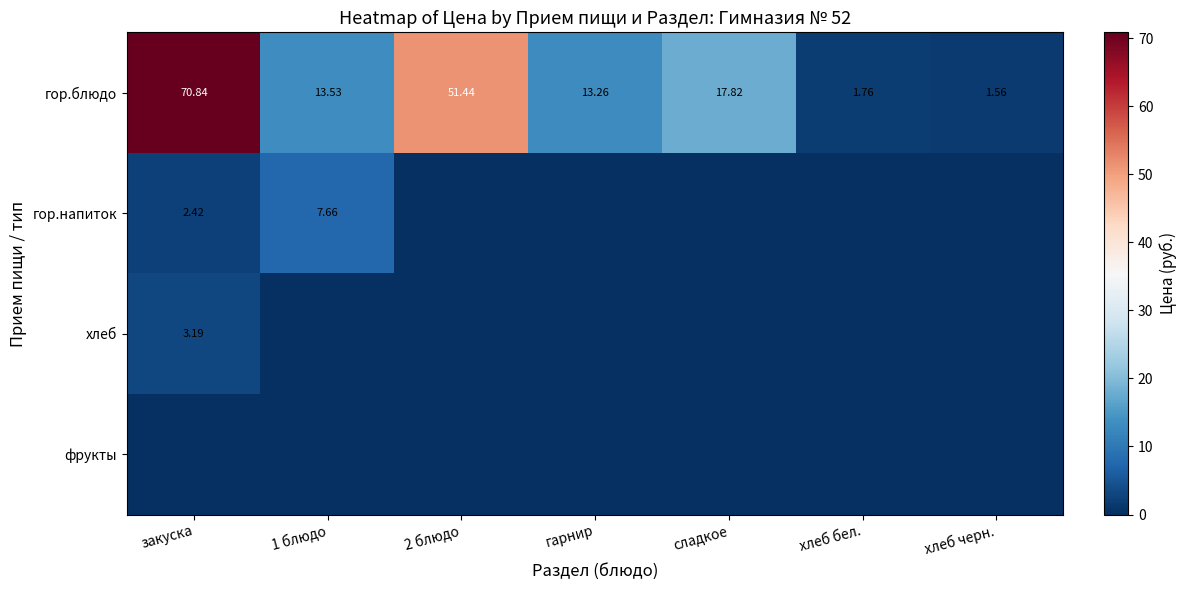

Which label corresponds to the largest value in the chart?

закуска